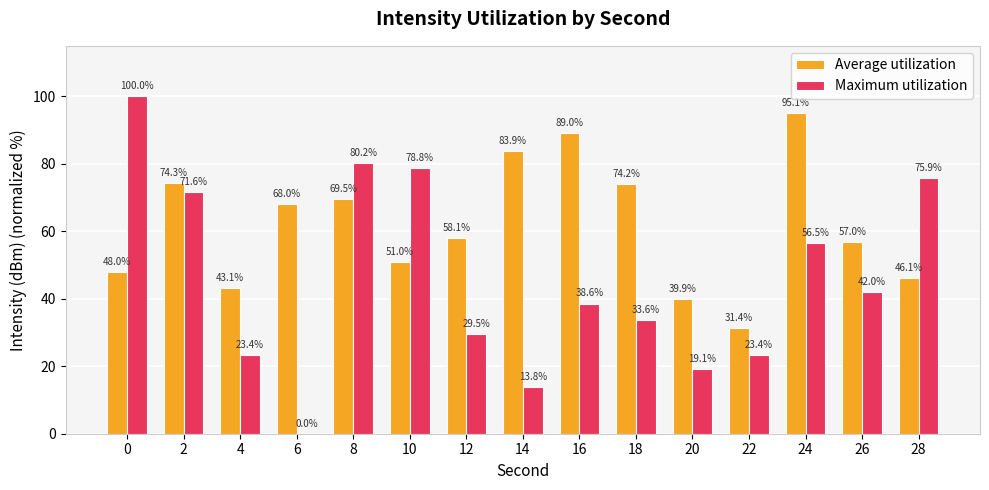

The Maximum utilization series shows 19.1 at 20. True or false?

True